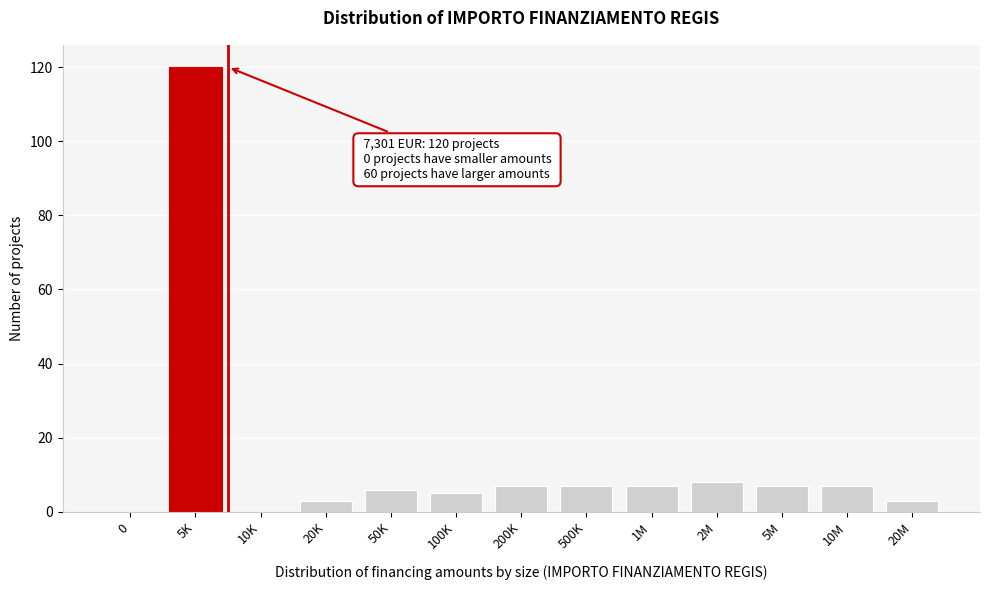

Reading left to right, transcribe all the data shown in this chart.

0=0	5K=120	10K=0	20K=3	50K=6	100K=5	200K=7	500K=7	1M=7	2M=8	5M=7	10M=7	20M=3